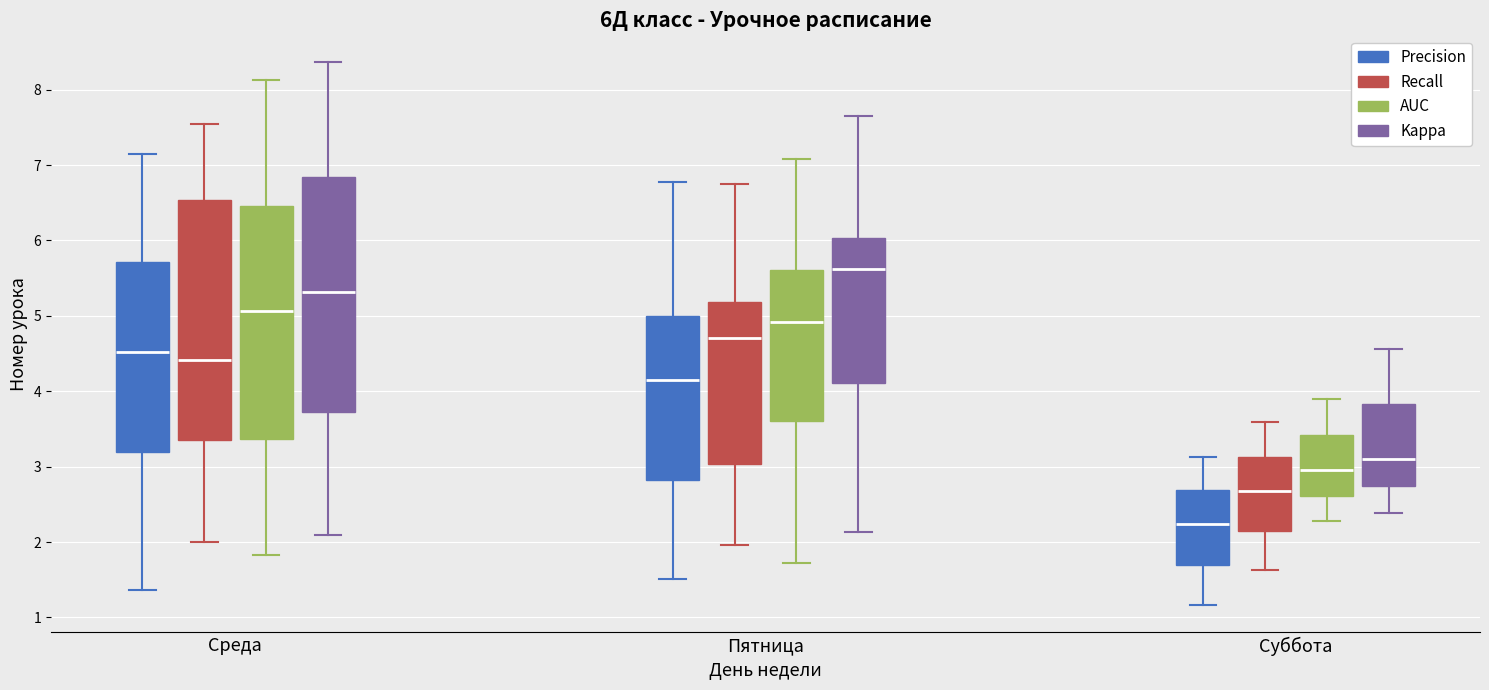

Which box's median line is the highest?

Пятница (Kappa)